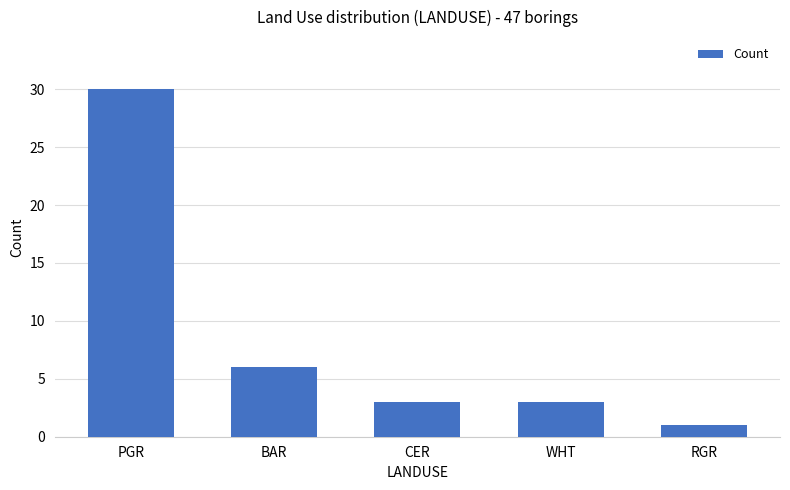

Where does the data first go above 3?

PGR